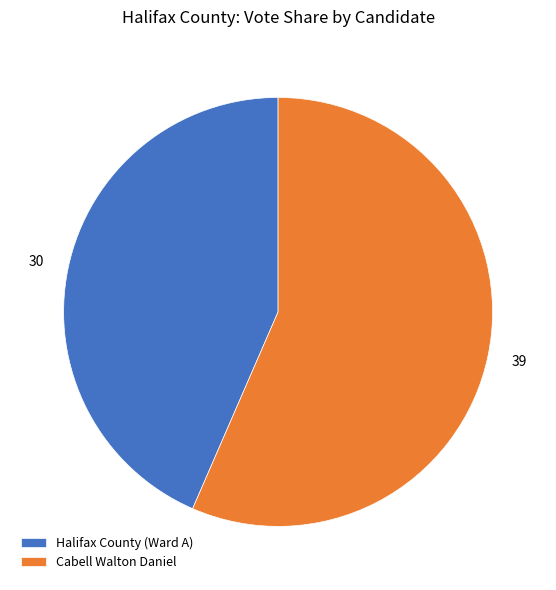

Does Cabell Walton Daniel represent more than half of the total?

Yes